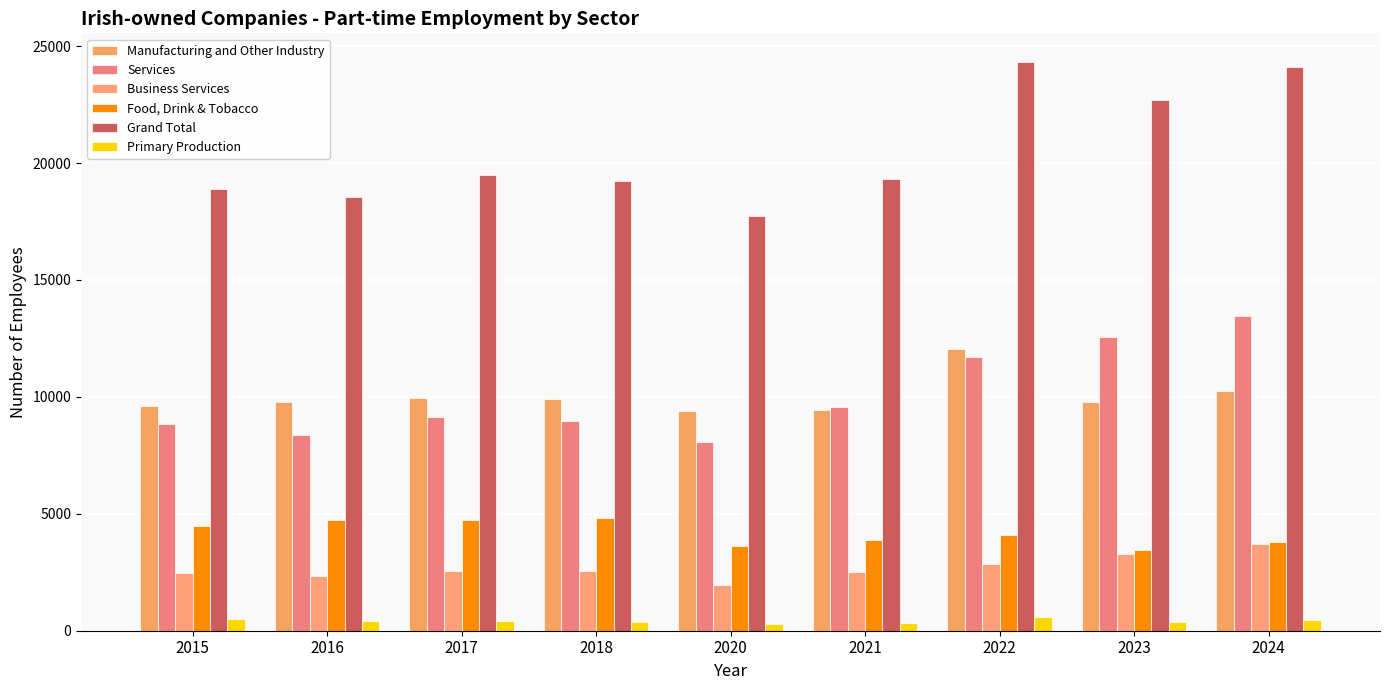

At which category is the sum across all series the highest?

2024